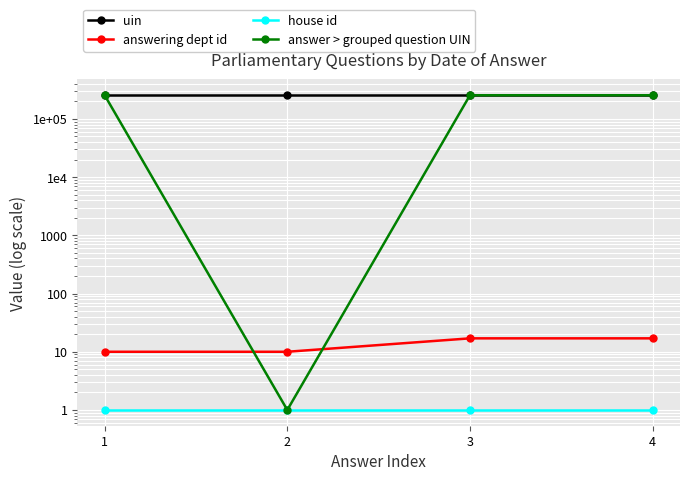

What is the total value across all series at 4?

509589